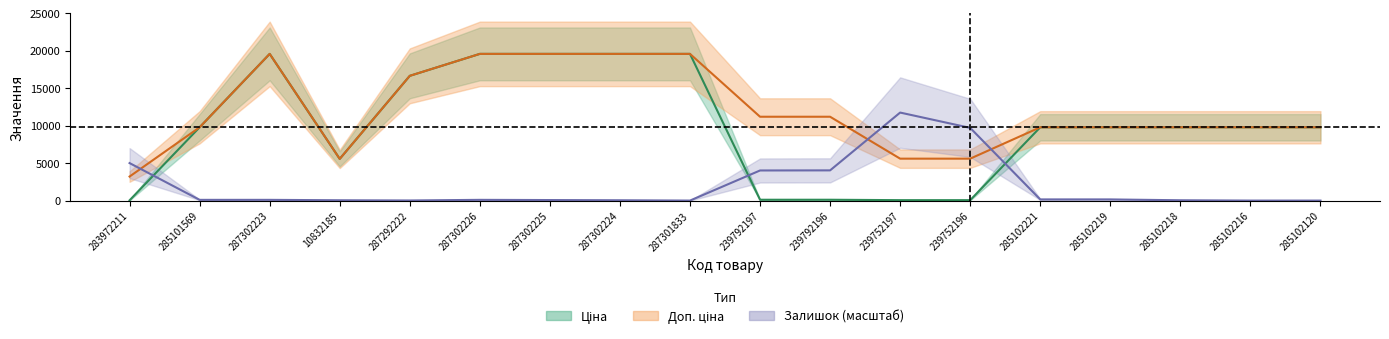

Between 285101569 and 10832185, which is larger?

285101569